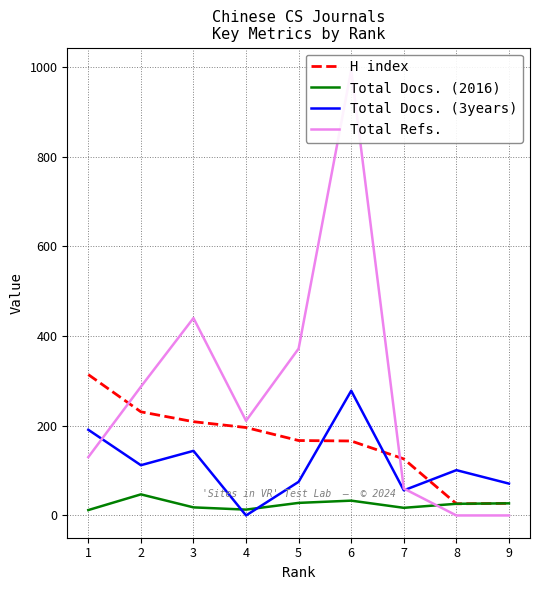

True or false: Total Refs. has more than 1 interior local peaks.

True